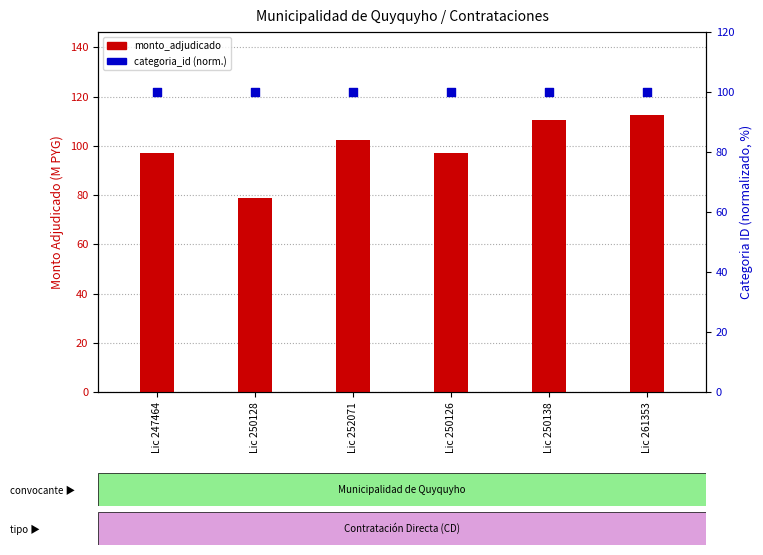

At how many categories does at least one series exceed 85?

6